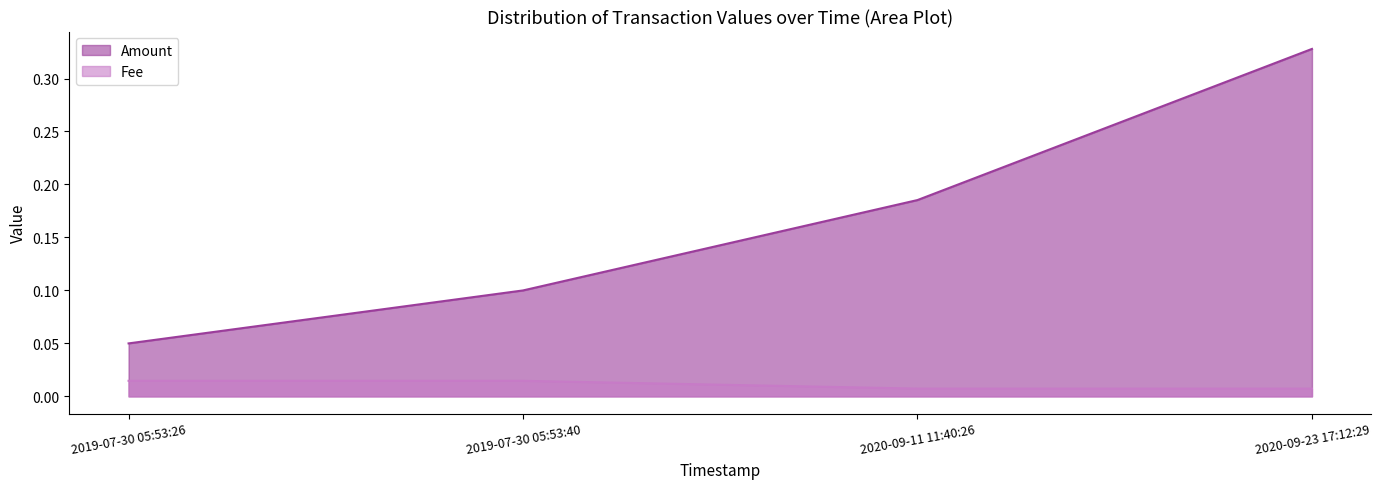

True or false: Fee and Amount cross at least once.

False